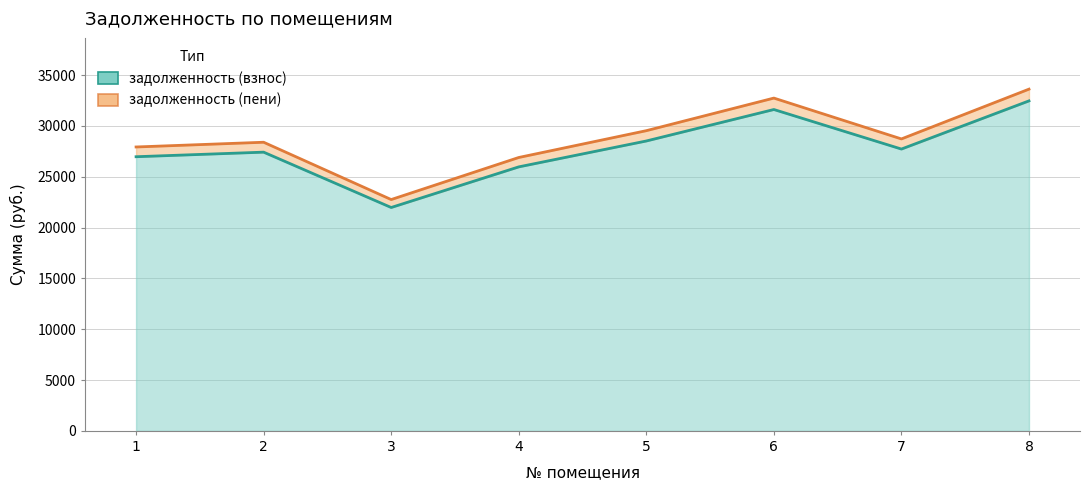

True or false: задолженность (взнос) and задолженность (пени) cross at least once.

False